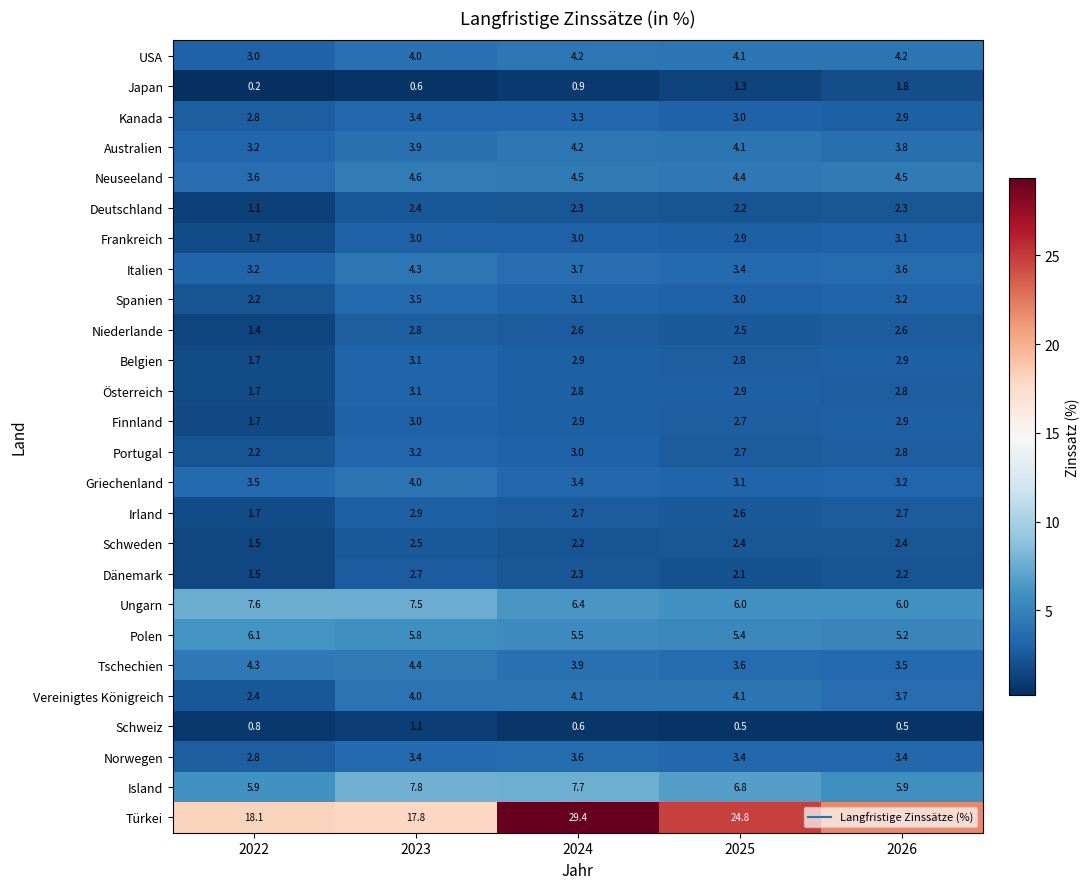

How many Schweiz values are between 0 and 1?

4